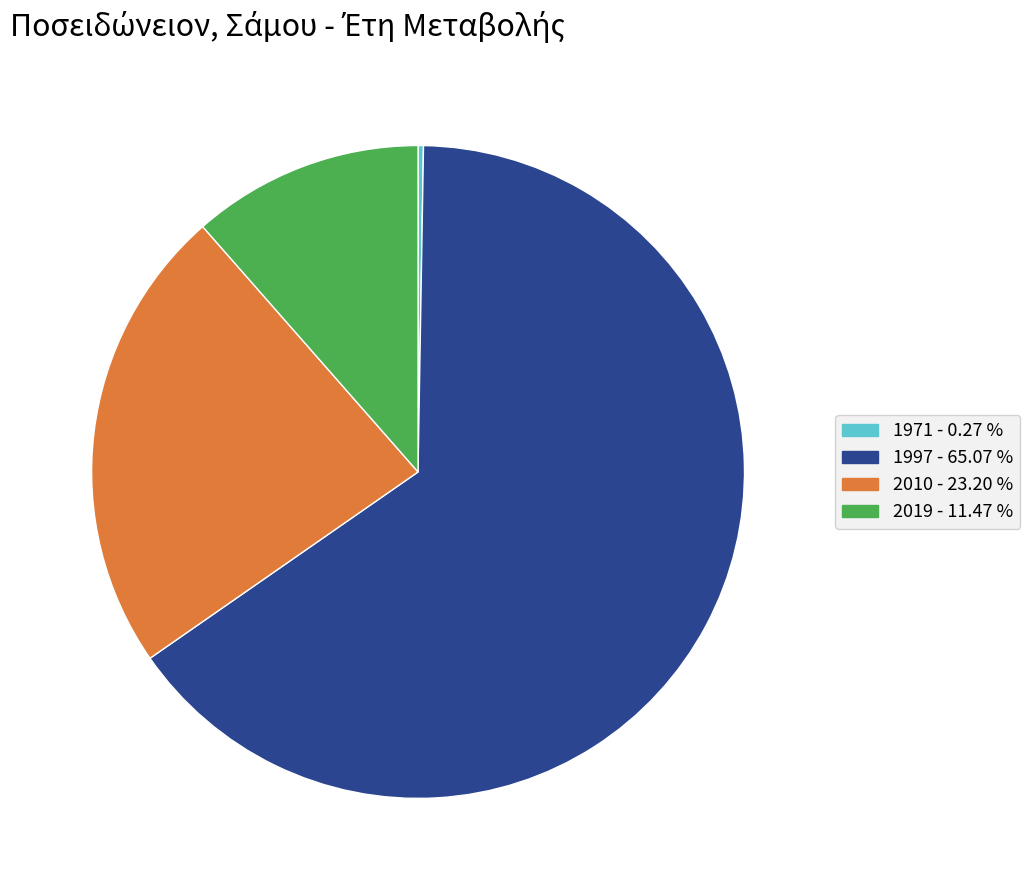

Is the sum of 1997 and 2019 greater than half?

Yes